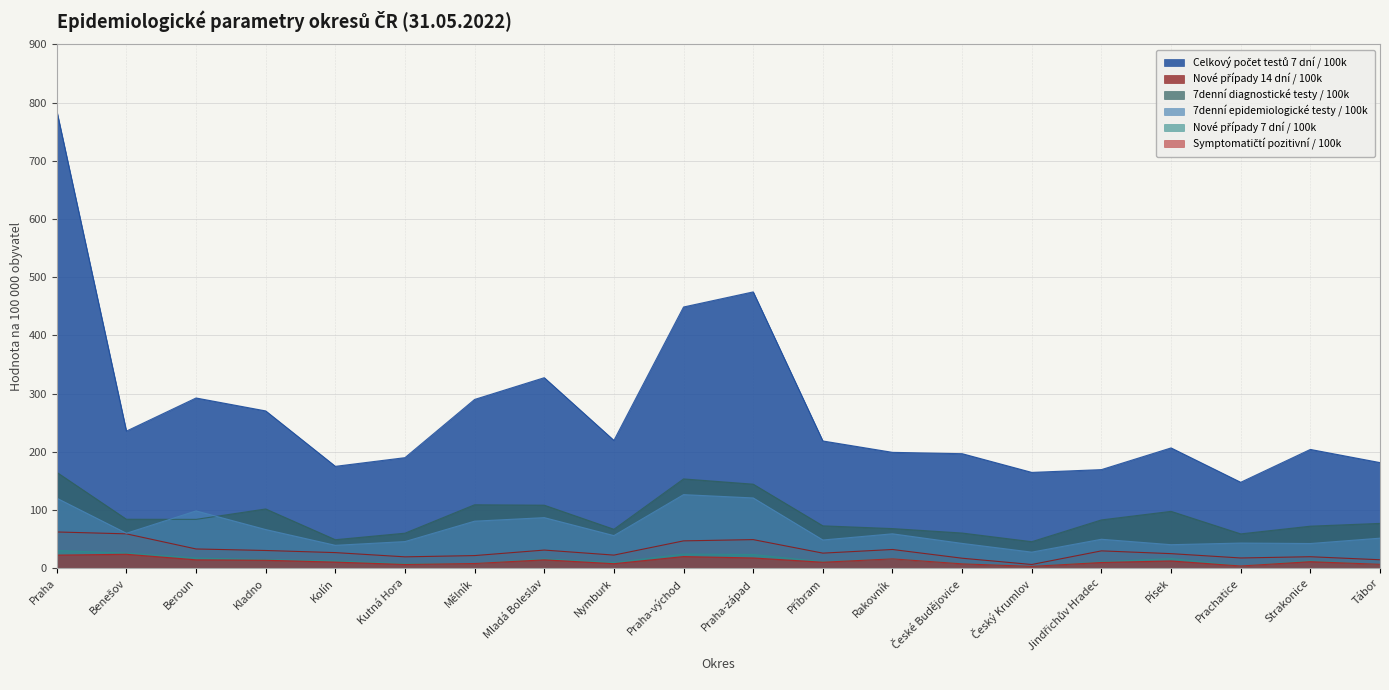

What is the smallest value displayed?

3.3